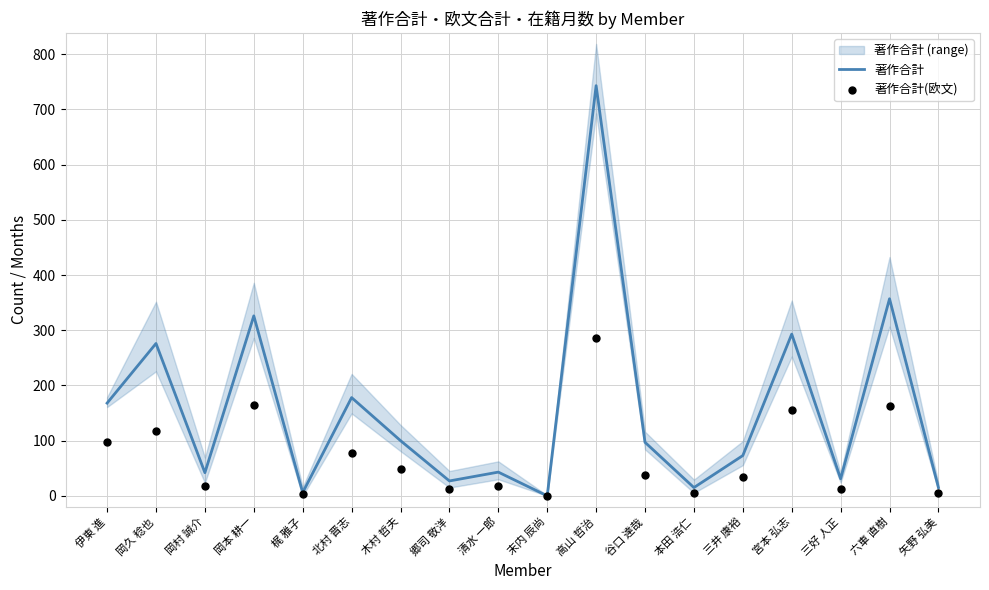

What are all the series names shown in the legend?

著作合計, 著作合計(欧文)